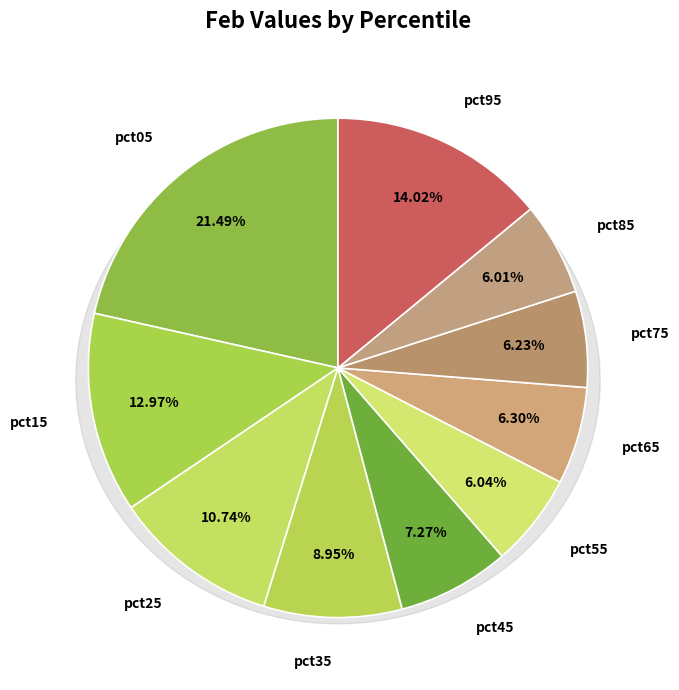

Does pct25 account for over 50% of the chart?

No